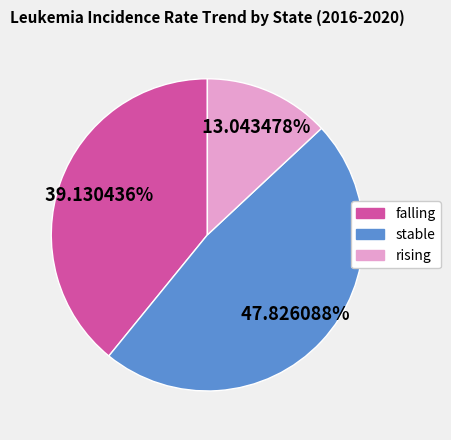

What is the largest slice in the pie chart?

stable